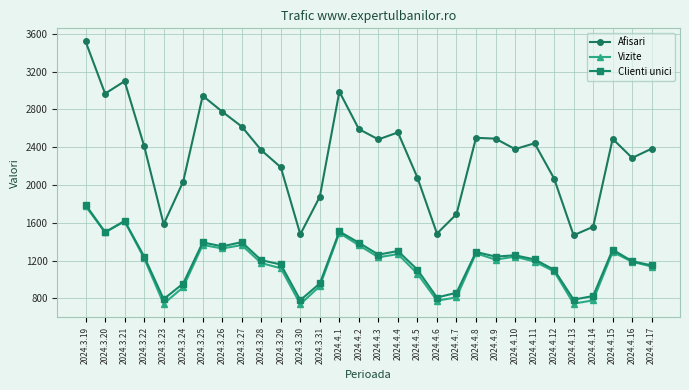

The Vizite series shows 1362 at 2024.4.2. True or false?

True